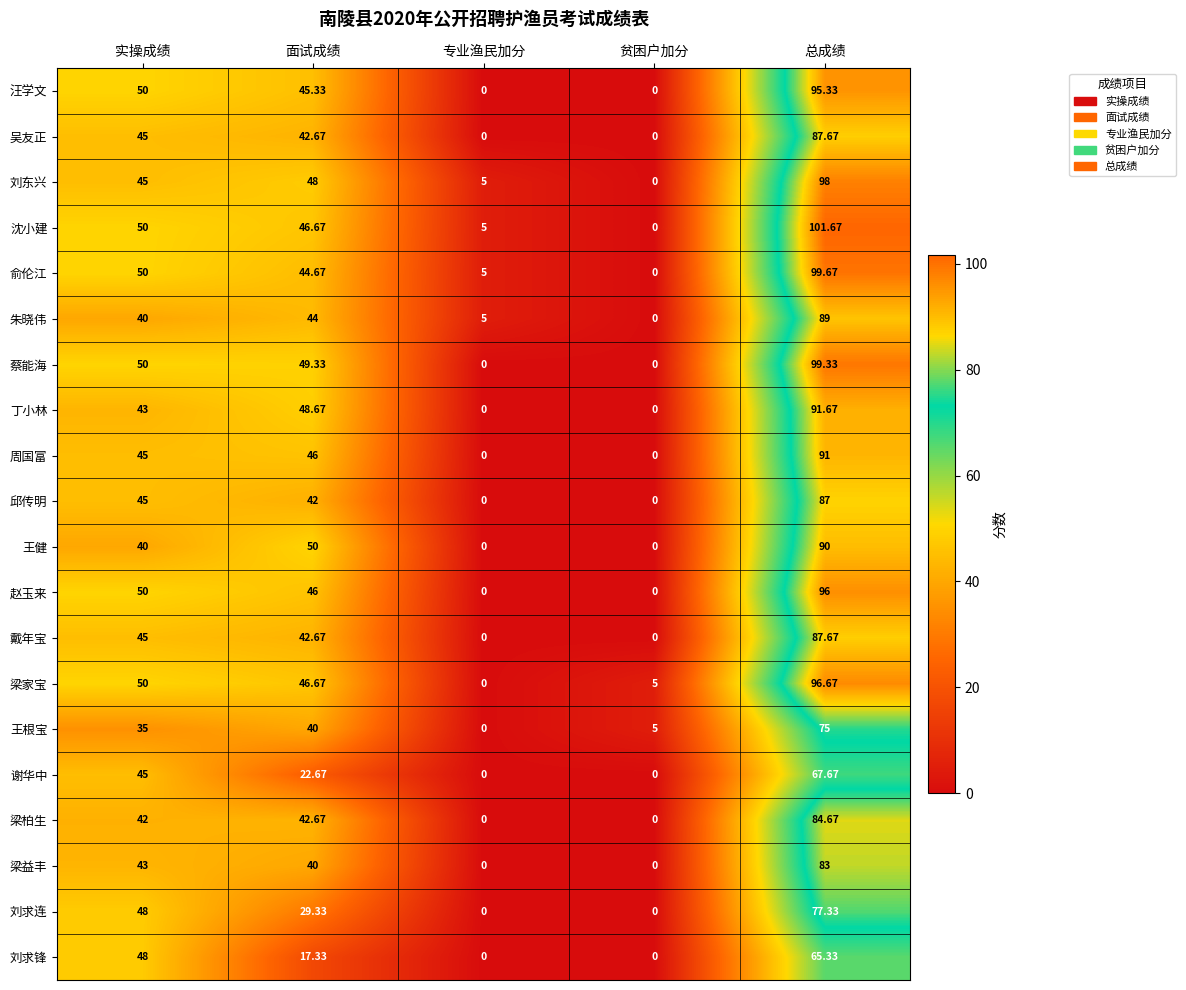

Which category has the highest value across all series?

总成绩